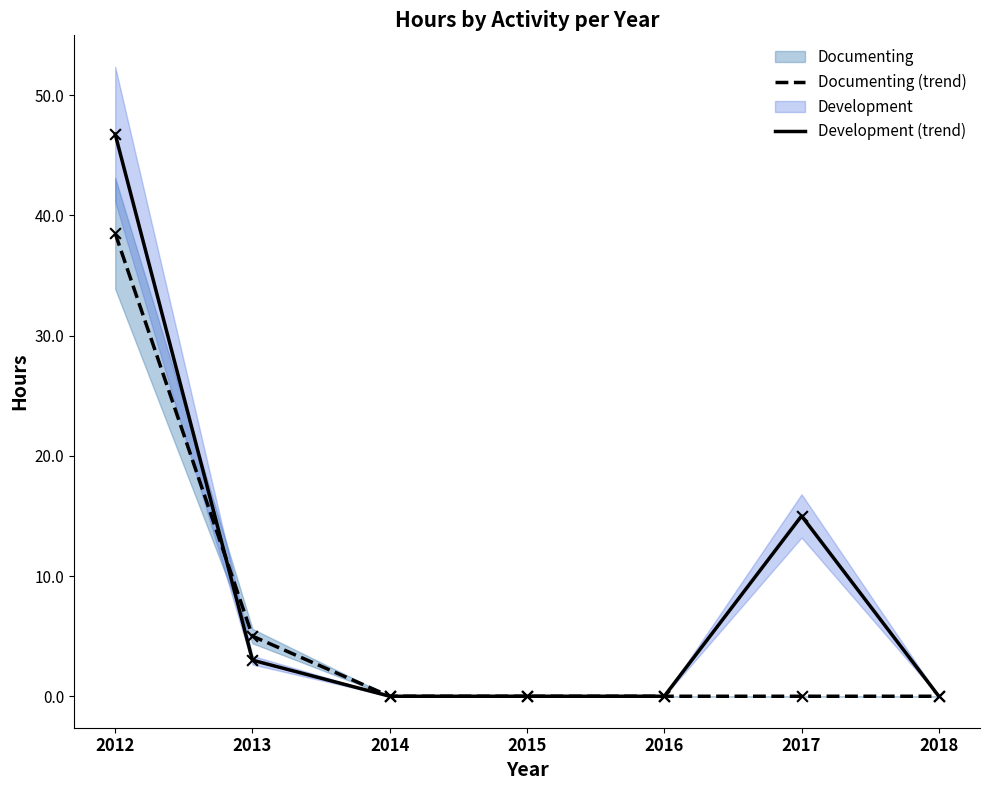

Is the value of Development (trend) at 2013 greater than the value of Documenting (trend) at 2012?

No